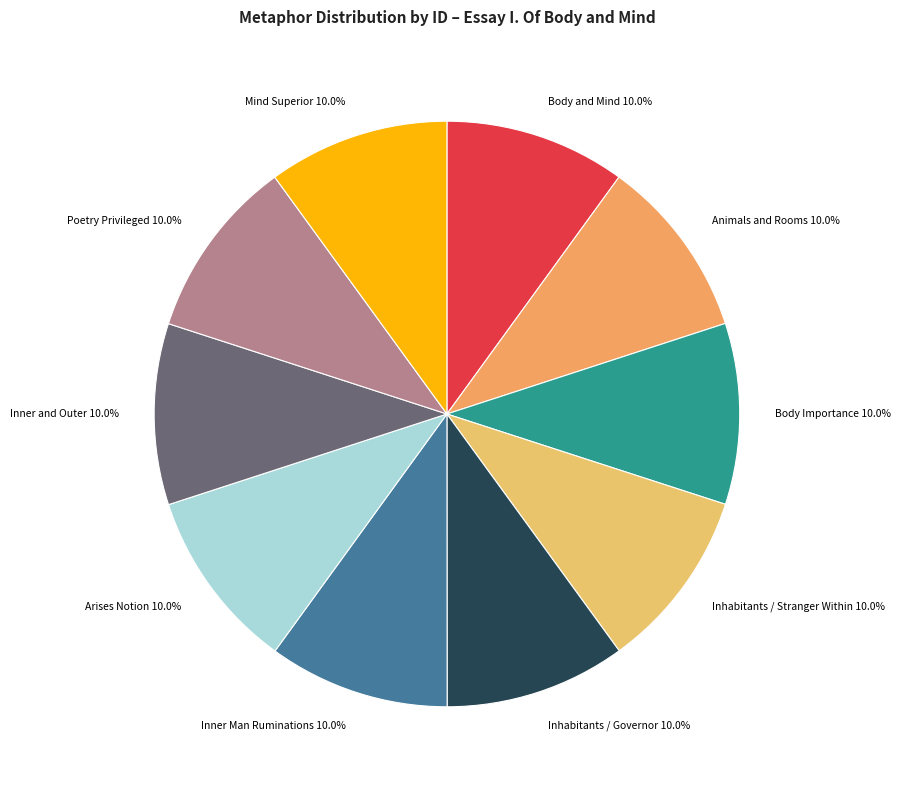

Does Poetry Privileged account for over 50% of the chart?

No